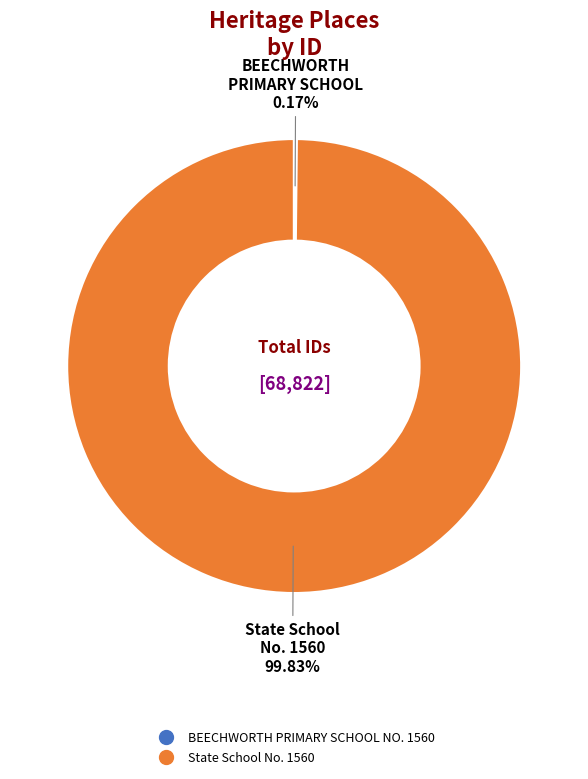

What is the largest slice in the pie chart?

State School No. 1560